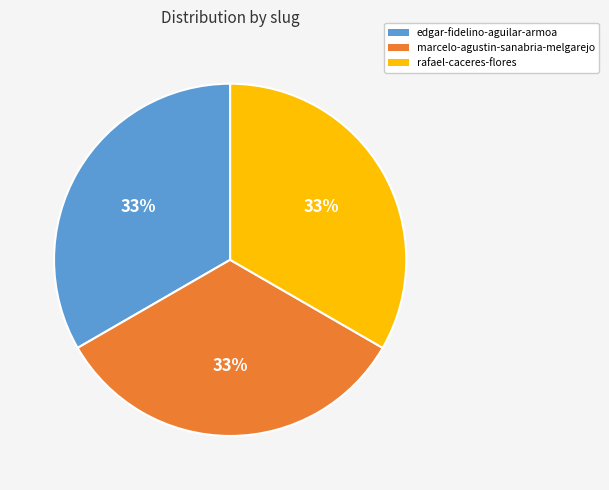

To the nearest percent, what is the average slice percentage?

33%